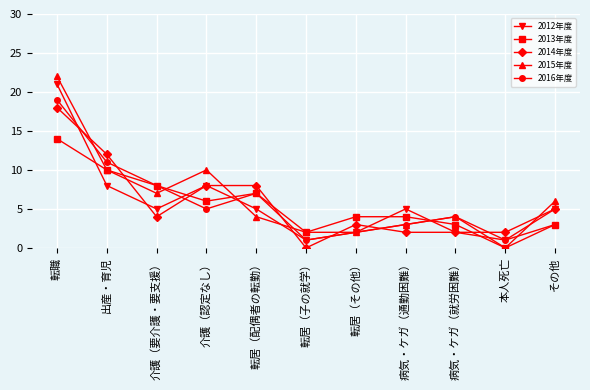

Does the chart display data point markers on the line(s)?

Yes